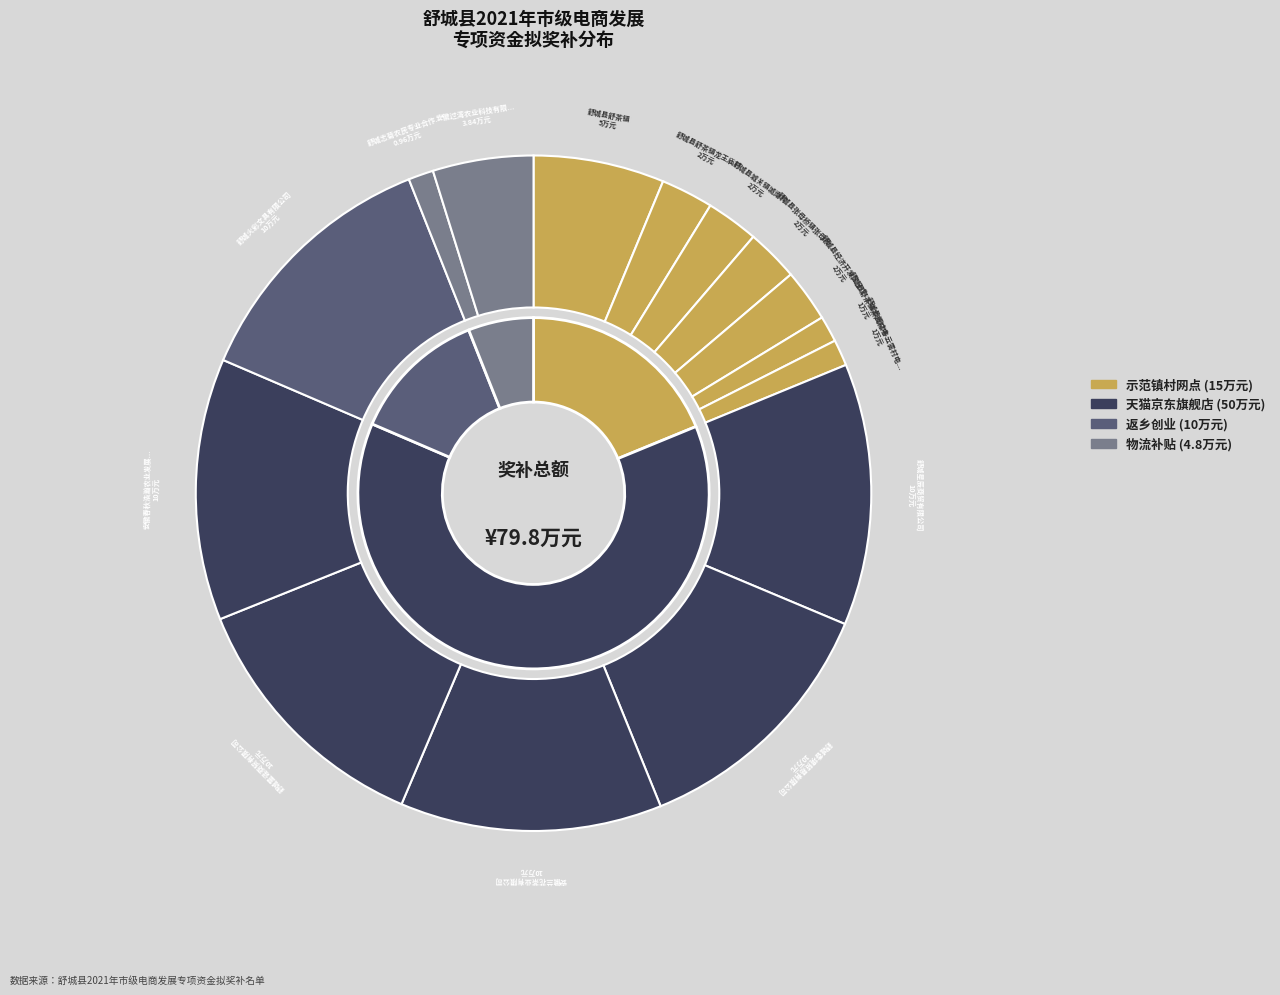

What percentage is NOT represented by 舒城香境贸易有限公司?

87.5%